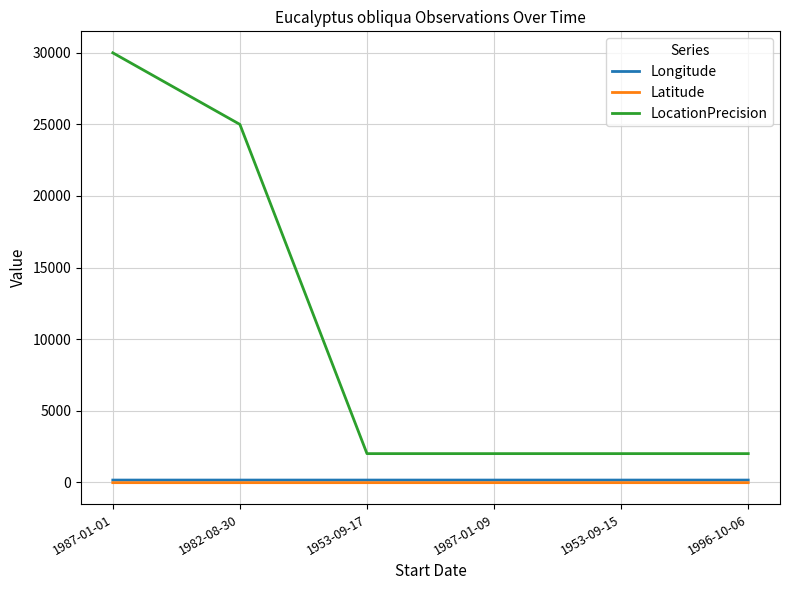

True or false: LocationPrecision and Latitude cross at least once.

False